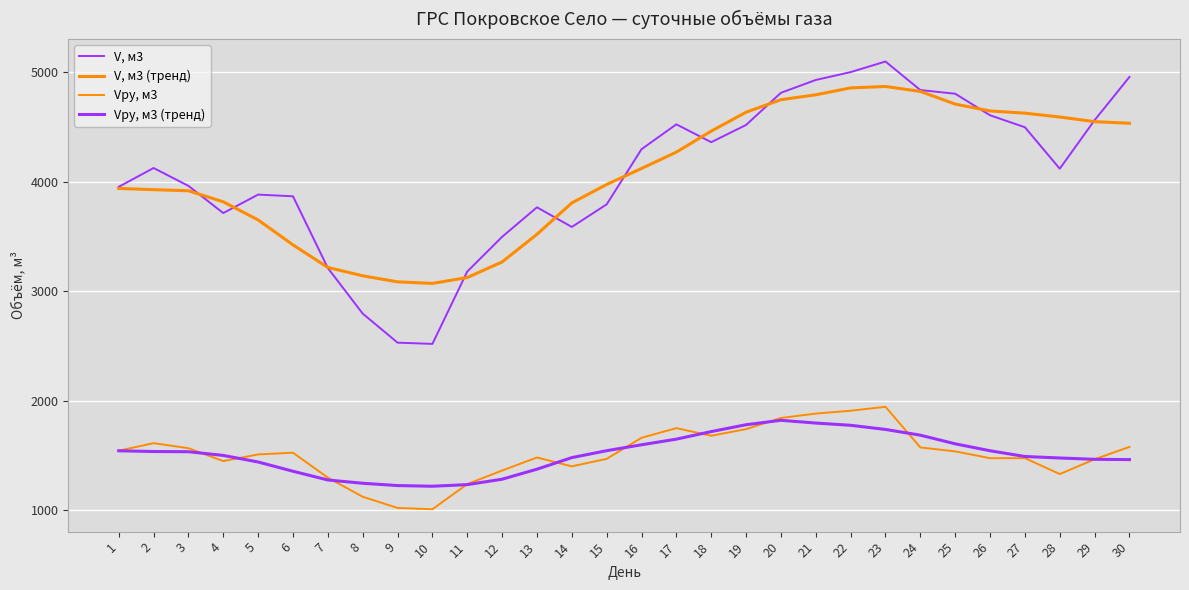

How many lines are shown in the chart?

4